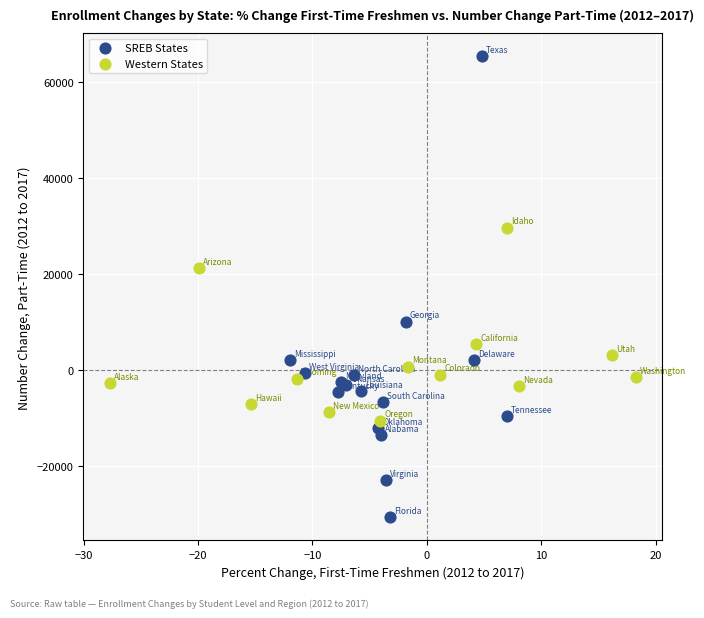

Which series reaches the minimum Y coordinate?

SREB States